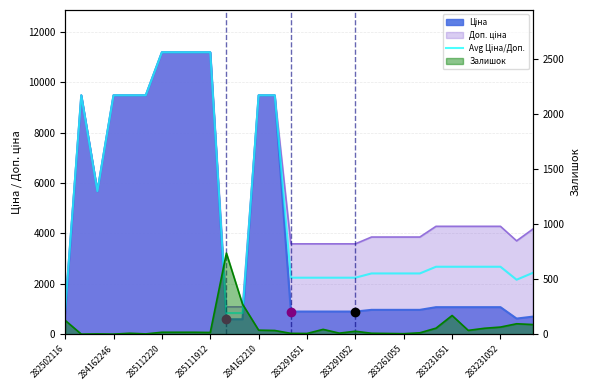

True or false: the data shows 267.1 at 10.

False